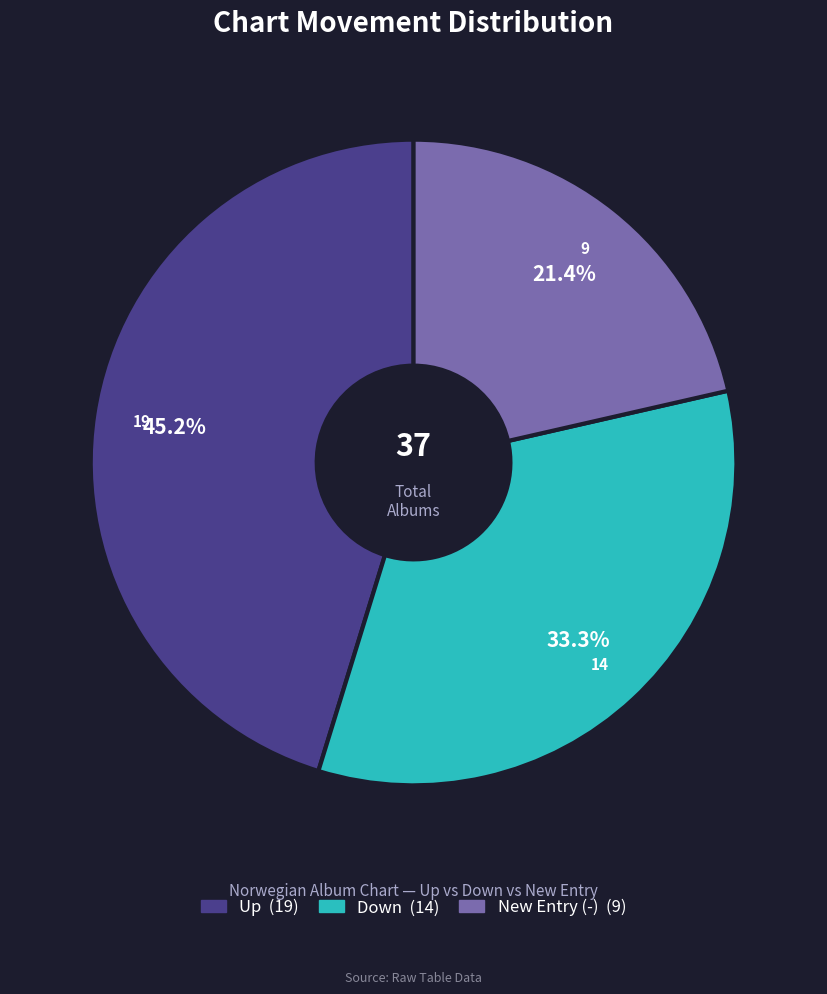

Is there any slice that represents more than half of the pie?

No